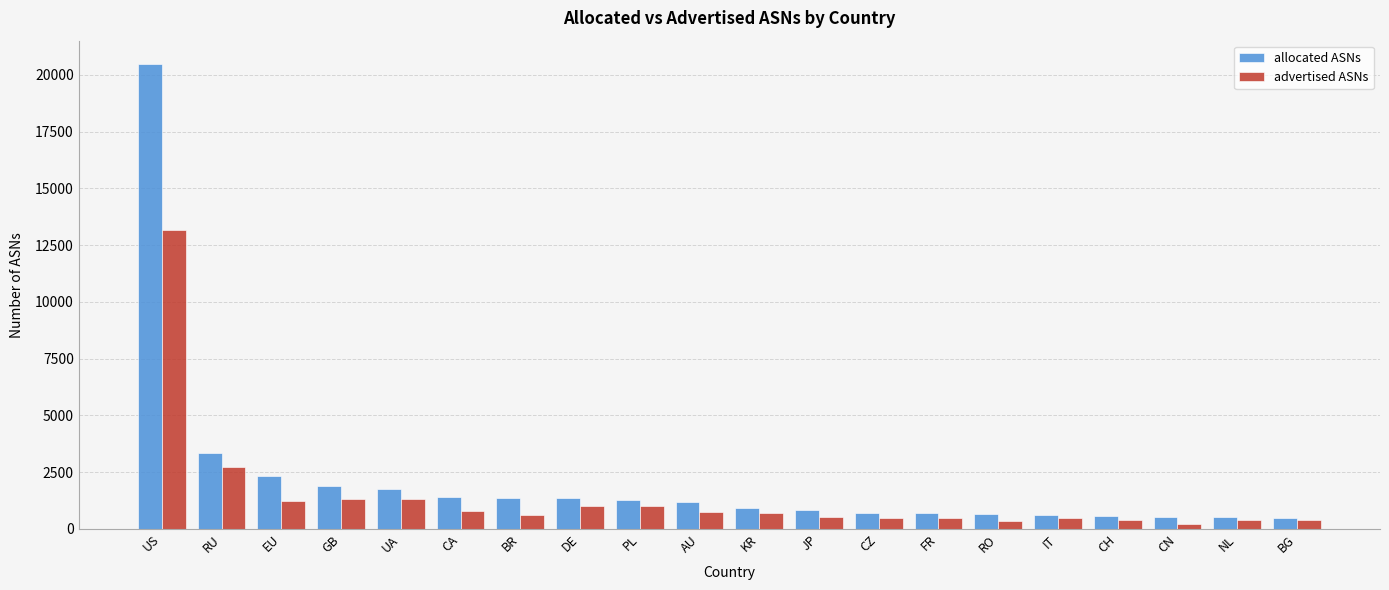

Rank the series at CZ from lowest to highest value.

advertised ASNs, allocated ASNs